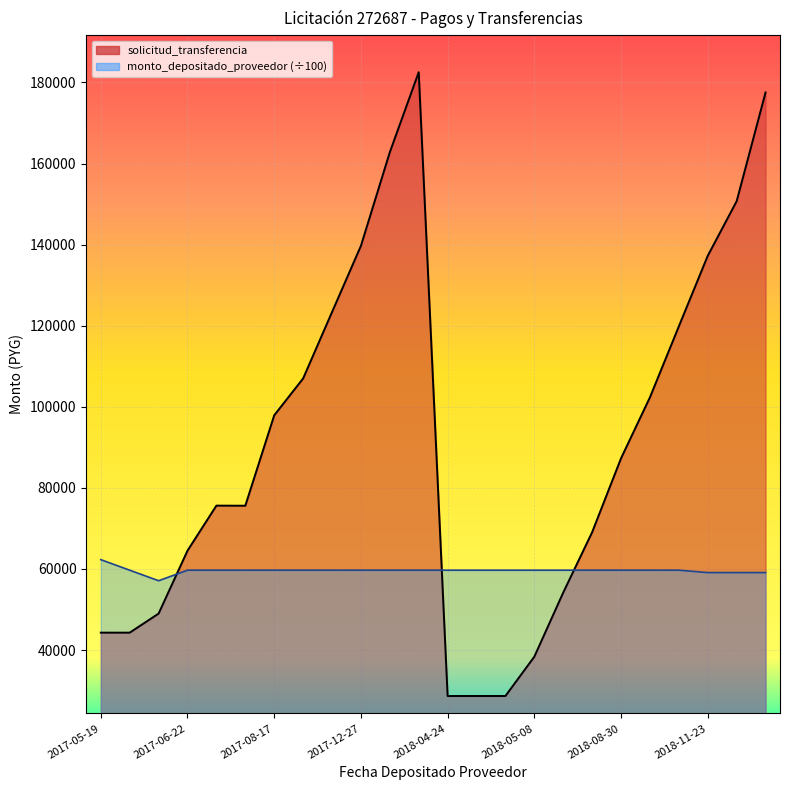

How many values in the solicitud_transferencia series exceed 87300?

11